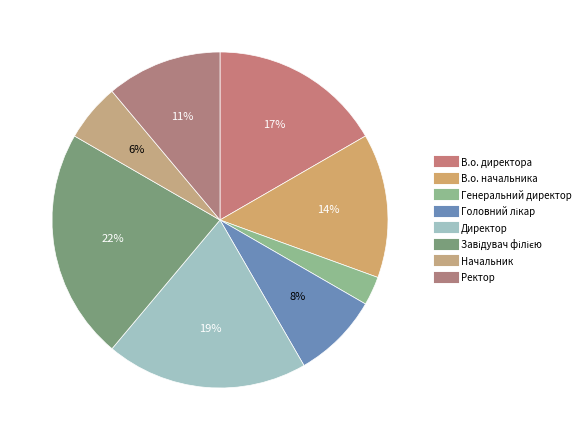

How many slices are in this pie chart?

8